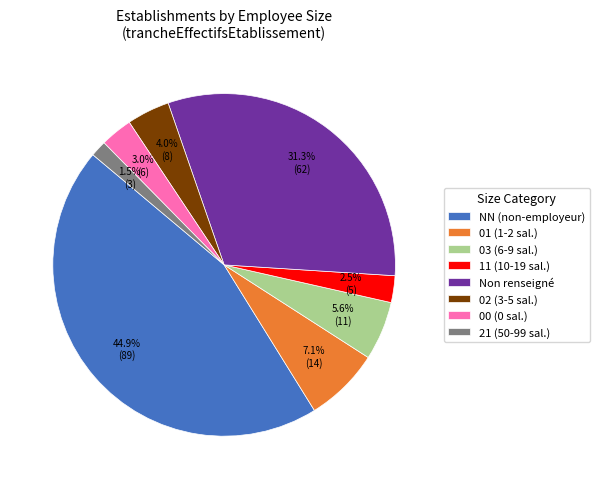

What portion of the pie excludes 02 (3-5 sal.)?

96.0%